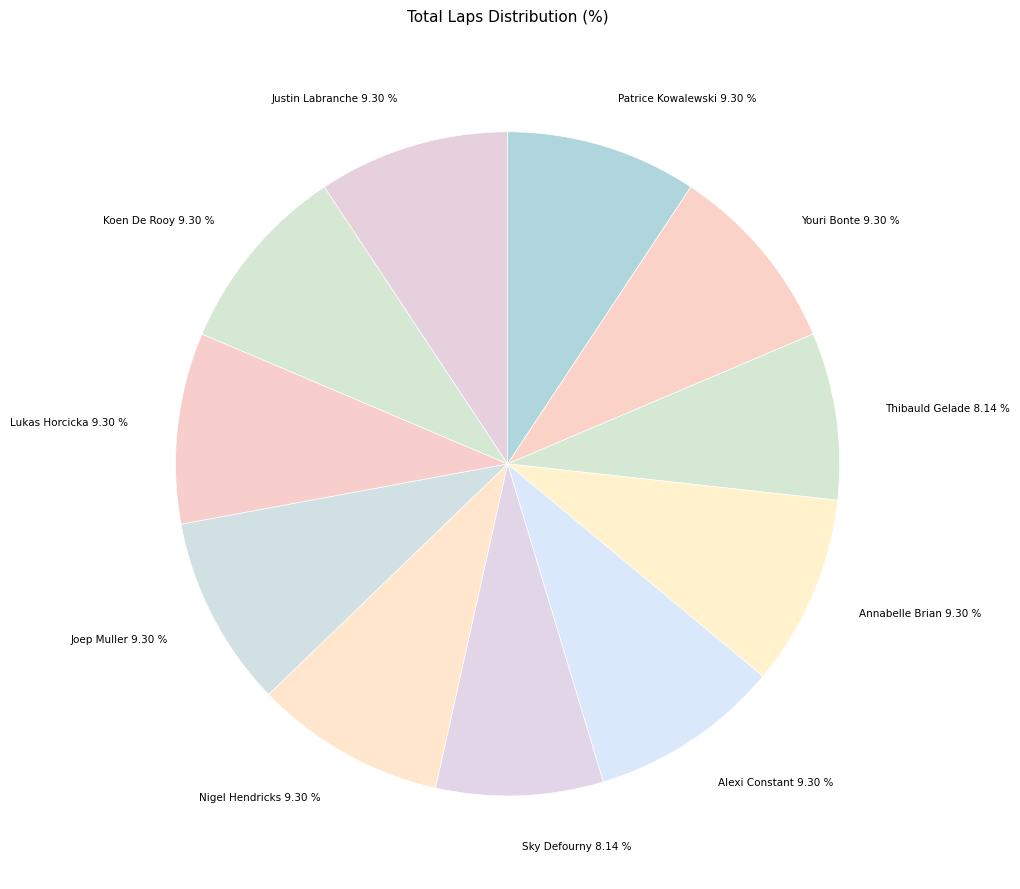

Is it true that Justin Labranche is 15% of the pie?

False